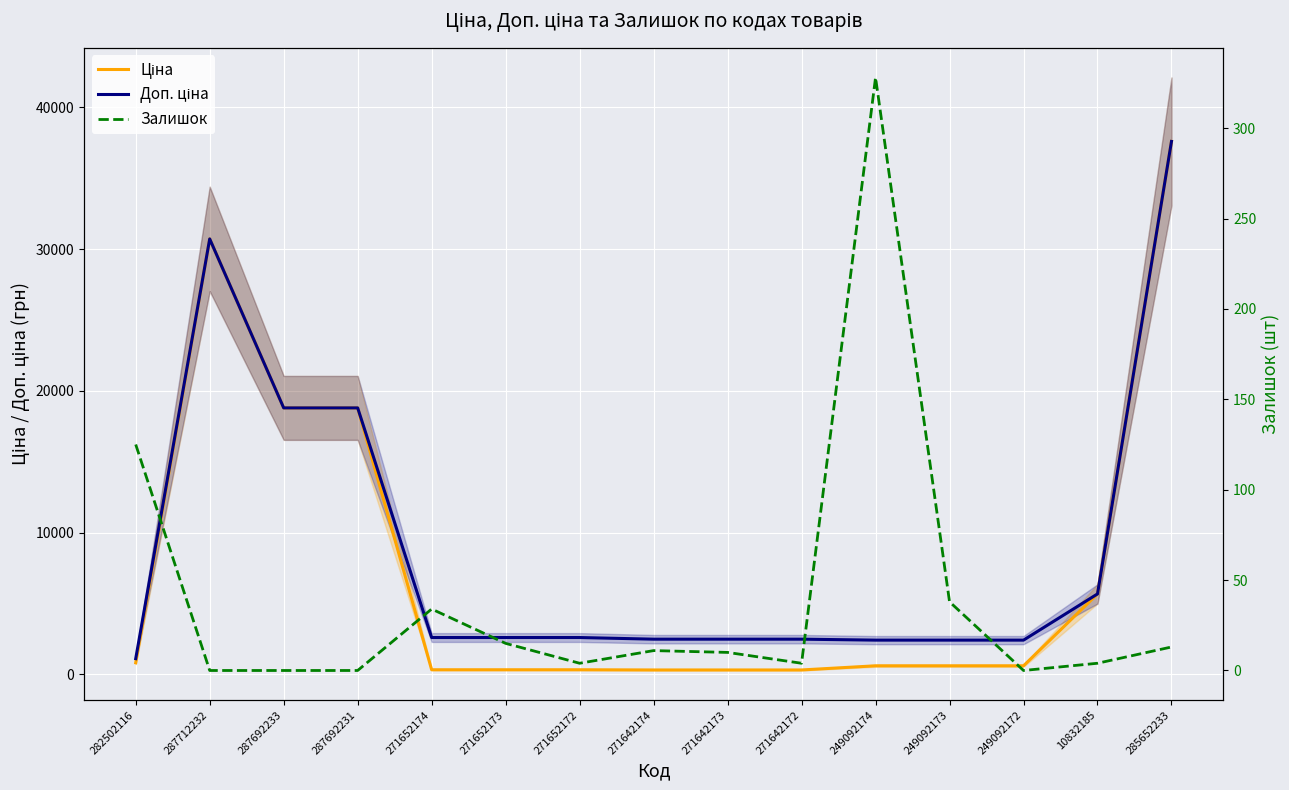

List the series in order of their peak value, highest first.

Ціна, Доп. ціна, Залишок